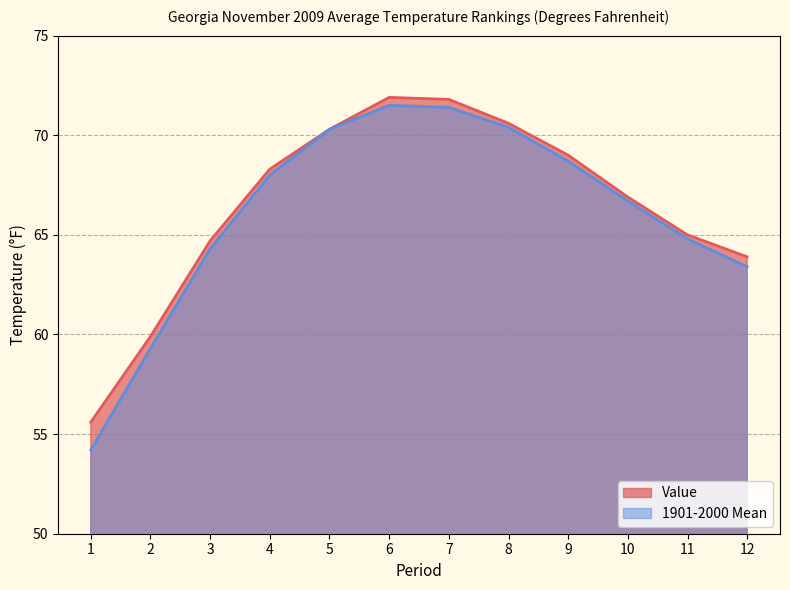

Is the value of Value at 4 greater than the value of 1901-2000 Mean at 9?

No